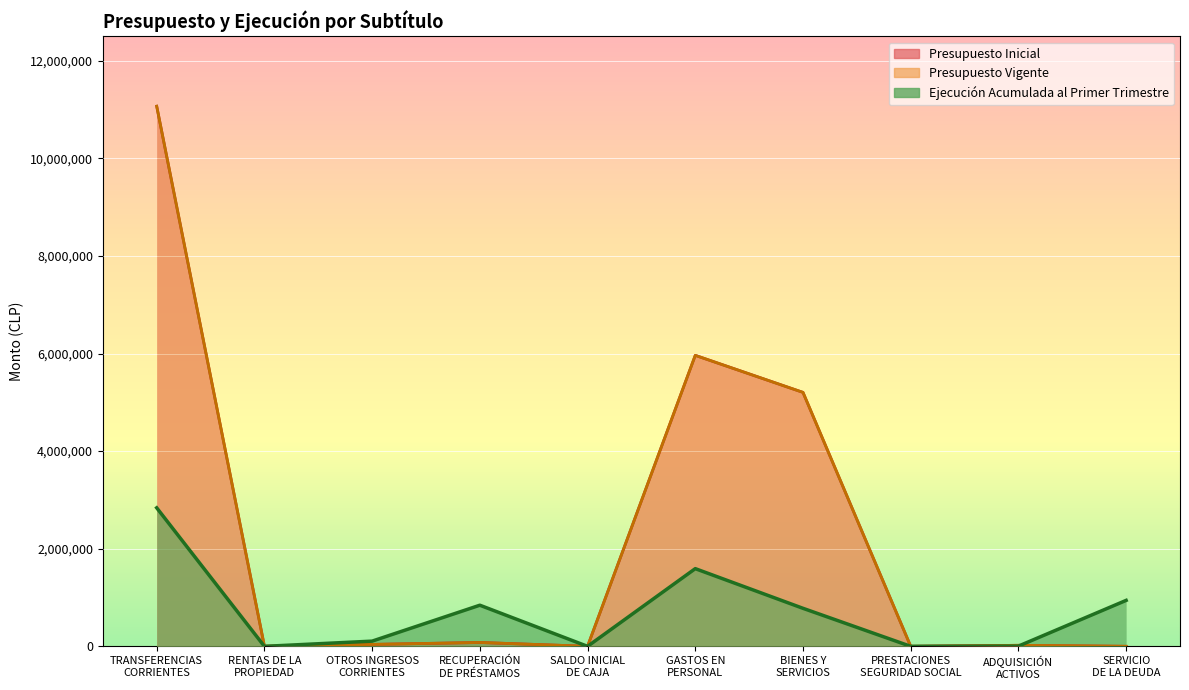

Which series has the widest spread of values?

Presupuesto Inicial